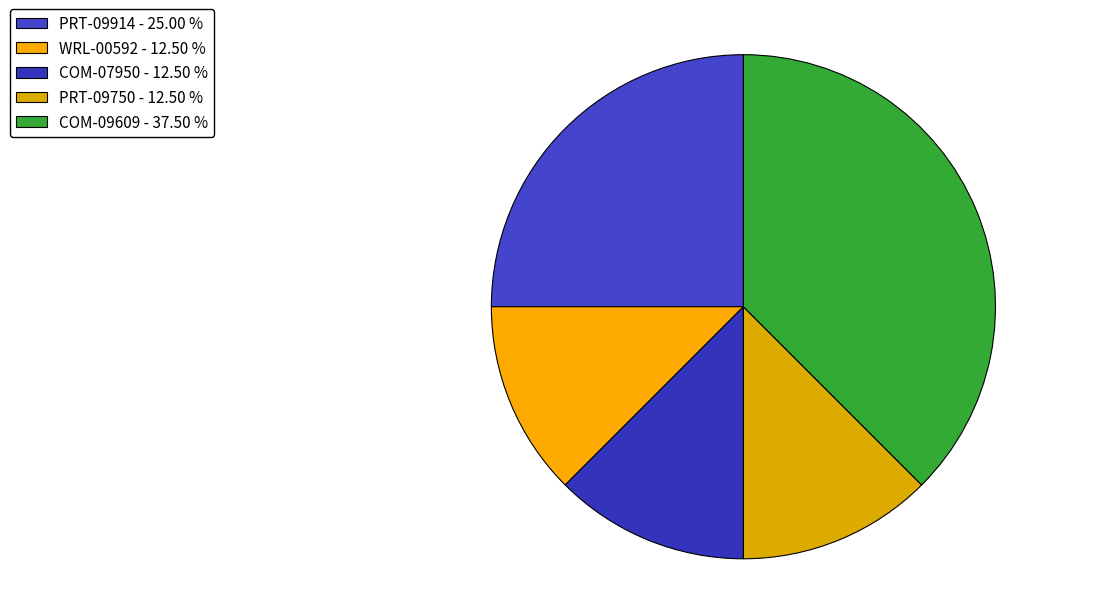

The WRL-00592 slice represents 1% of the pie. True or false?

False